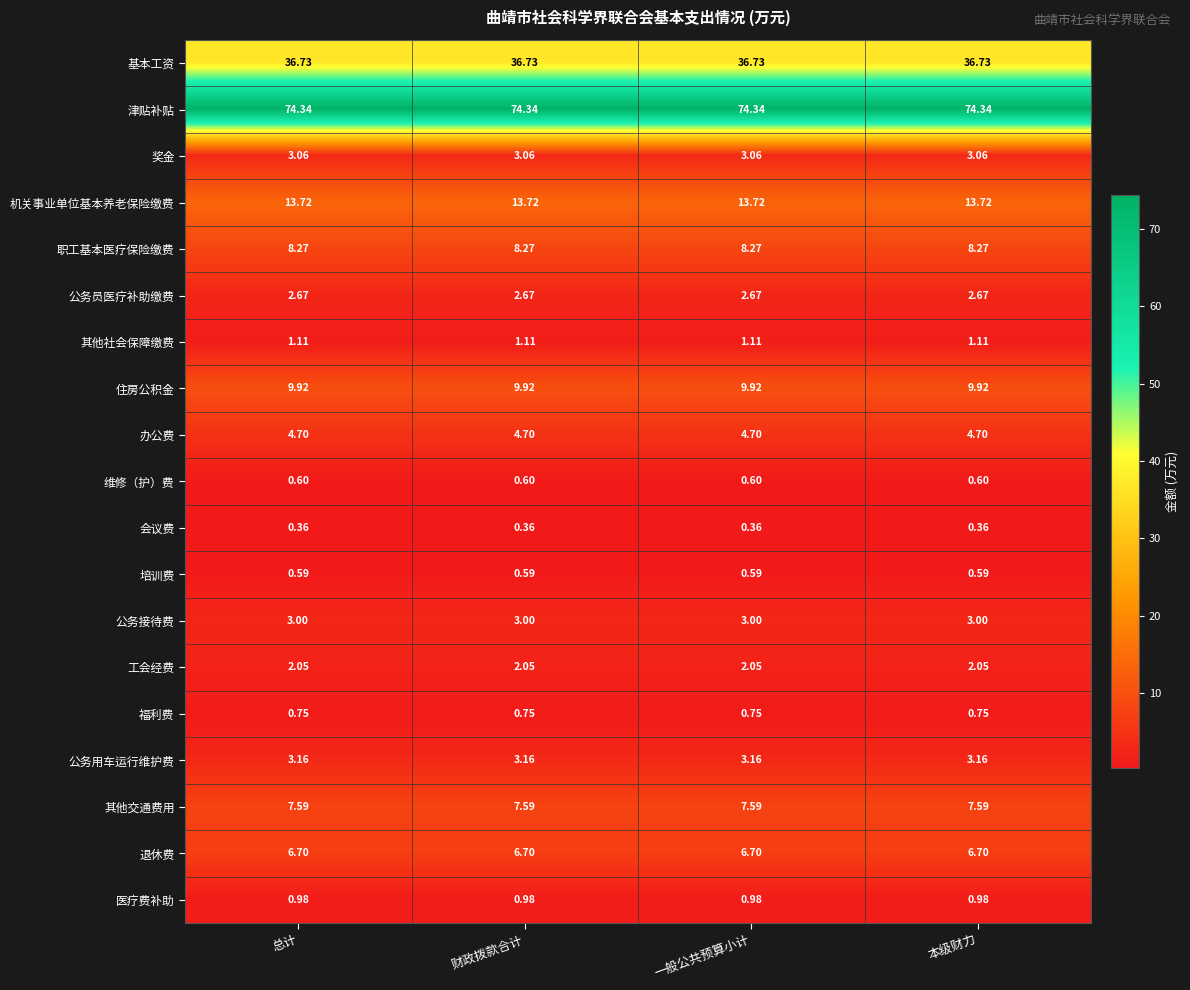

Which series has the largest total across all categories?

津贴补贴